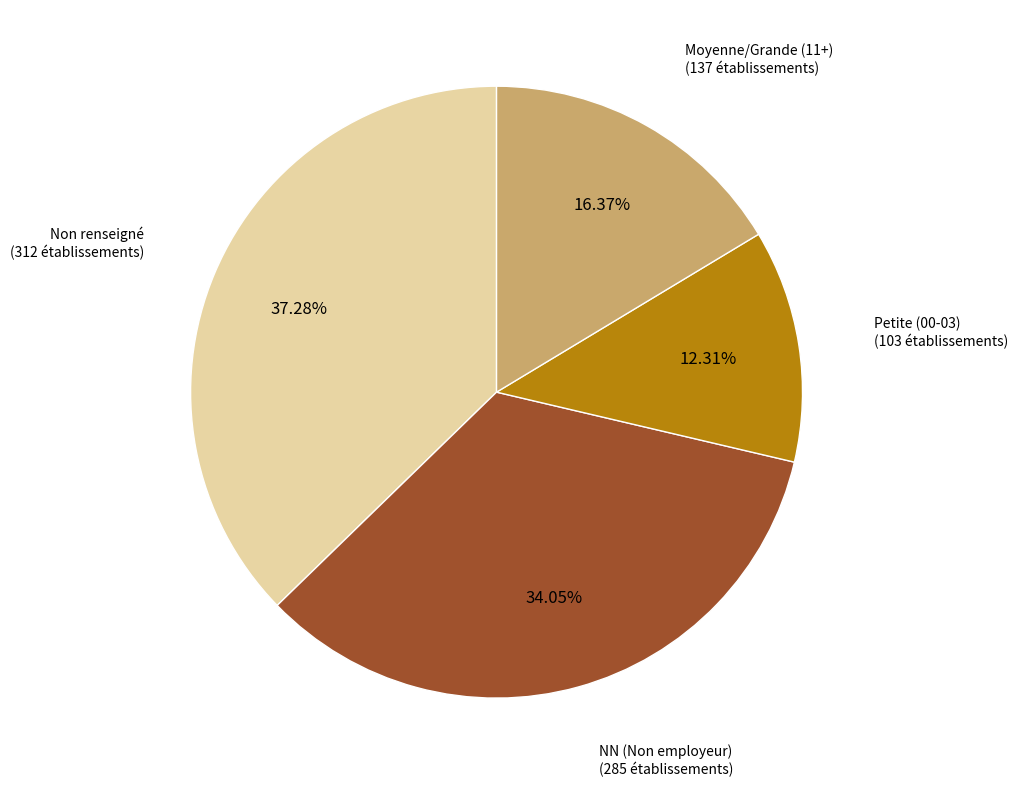

Which category has the biggest portion of the pie?

Non renseigné